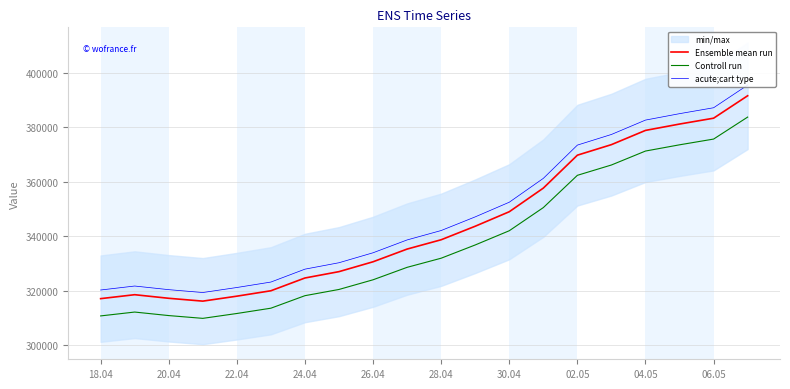

How many data points in acute;cart type are less than 342016?

10